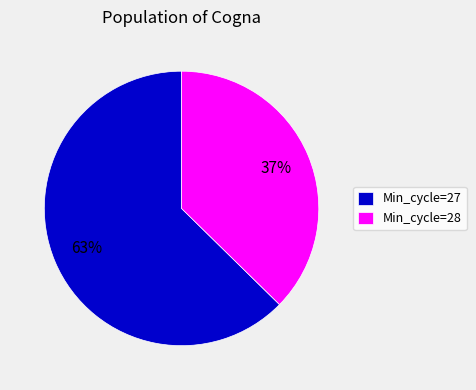

What is the ratio of the value at Min_cycle=27 to the value at Min_cycle=28?

1.7